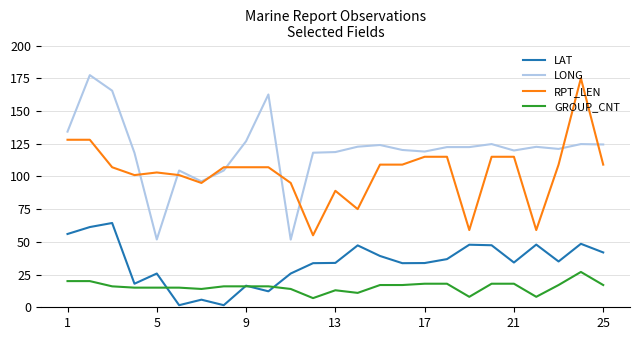

True or false: GROUP_CNT and RPT_LEN cross at least once.

False